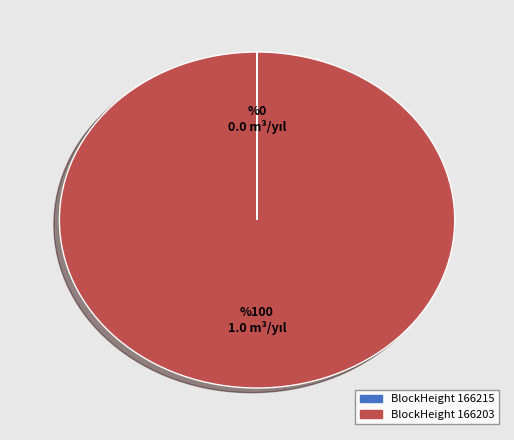

Does any single category account for the majority?

Yes